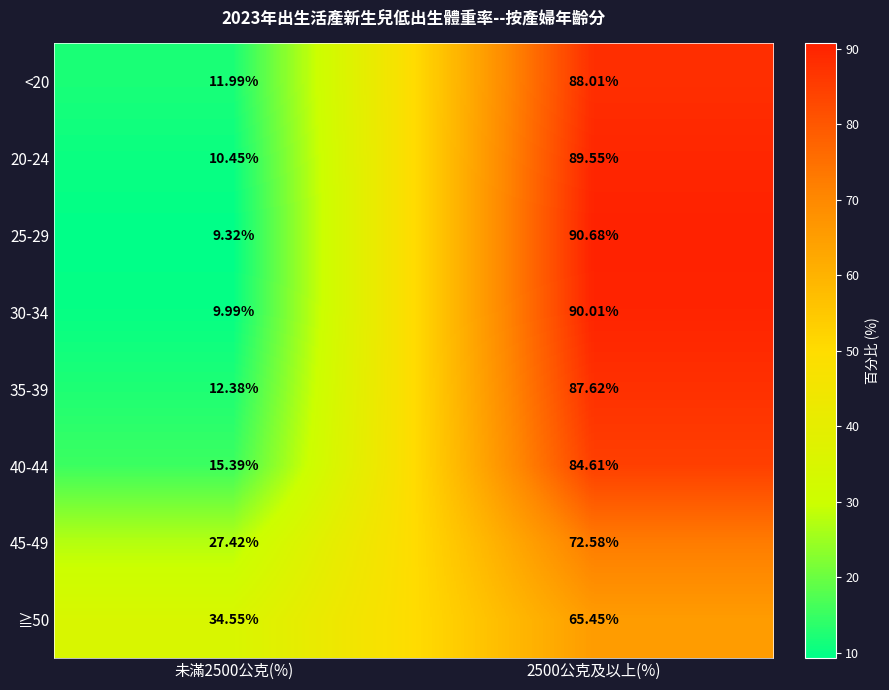

Is the value of 40-44 at 未滿2500公克(%) greater than the value of 25-29 at 2500公克及以上(%)?

No